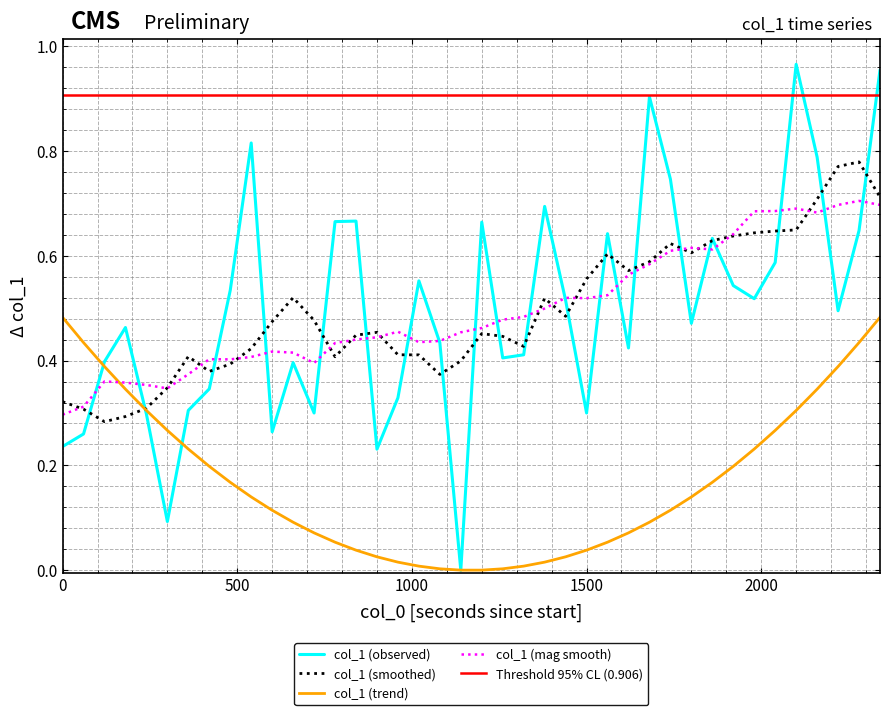

What value does the data have at 7?

0.3